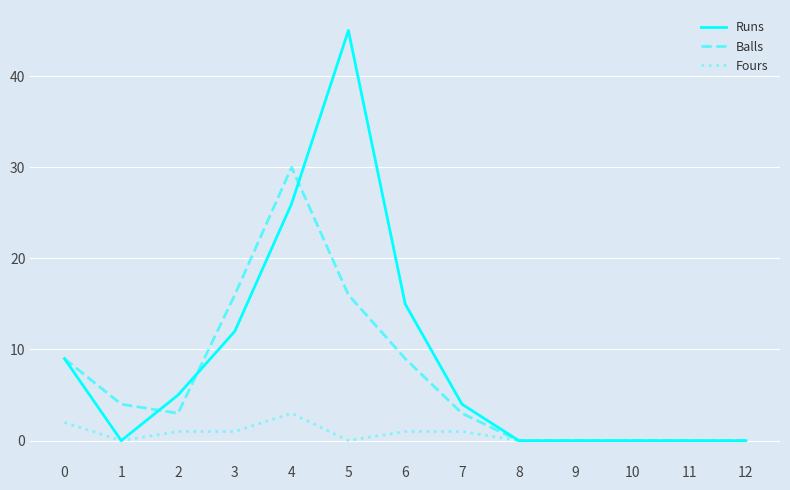

True or false: Balls has a value of -17 at 9.

False